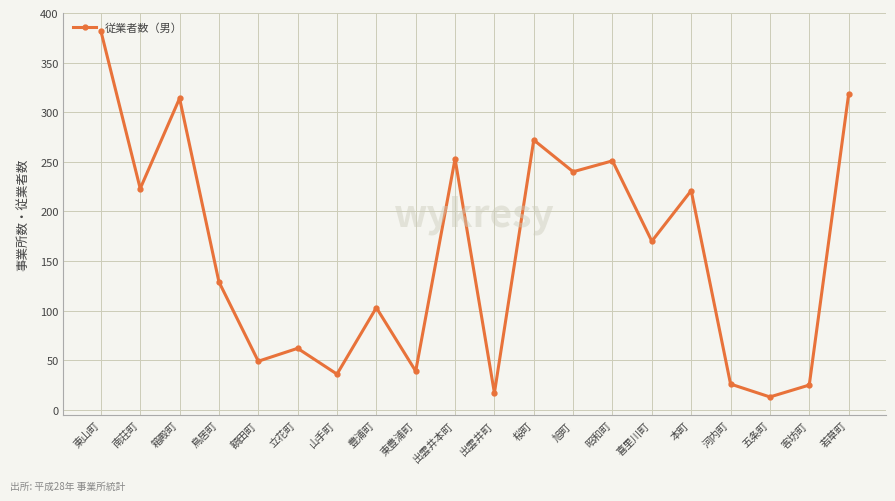

Does the chart display data point markers on the line(s)?

Yes